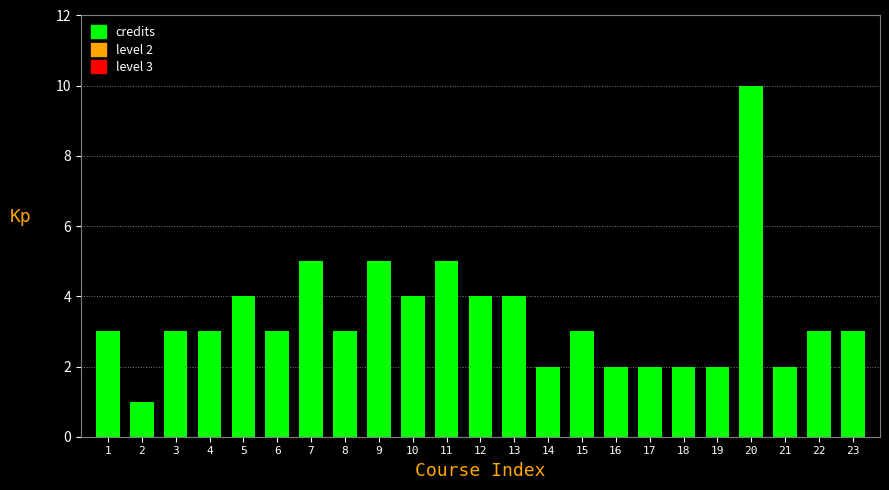

Reading right to left, transcribe all the data shown in this chart.

23=3	22=3	21=2	20=10	19=2	18=2	17=2	16=2	15=3	14=2	13=4	12=4	11=5	10=4	9=5	8=3	7=5	6=3	5=4	4=3	3=3	2=1	1=3